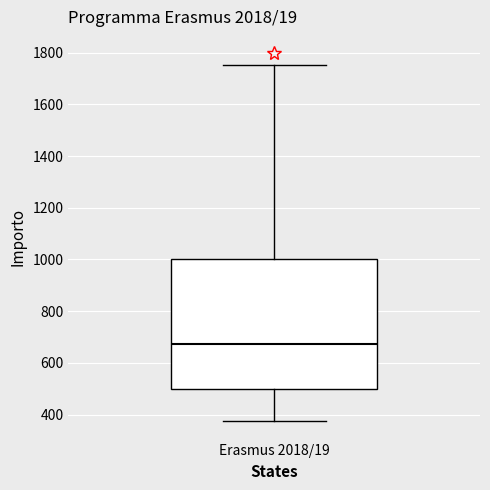

Read this box plot against the y-axis: the position of the median line, the range covered by the box, and the ends of both whiskers. The values are not printed on the chart, so give them approximately, as read against the axis.

median 680, box 500 to 1000, whiskers 380 to 1760